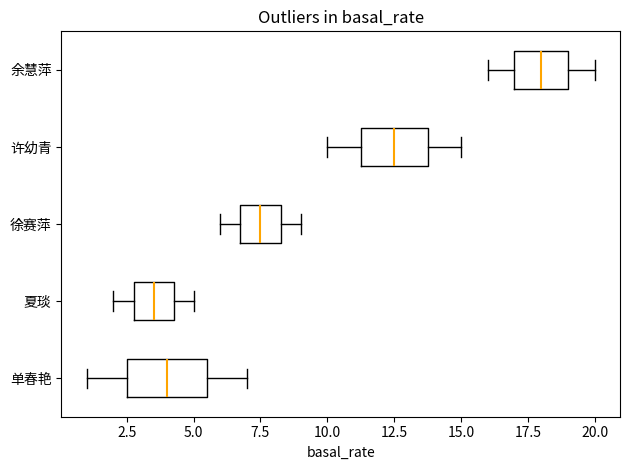

Which box has the furthest to the left median line?

夏琰